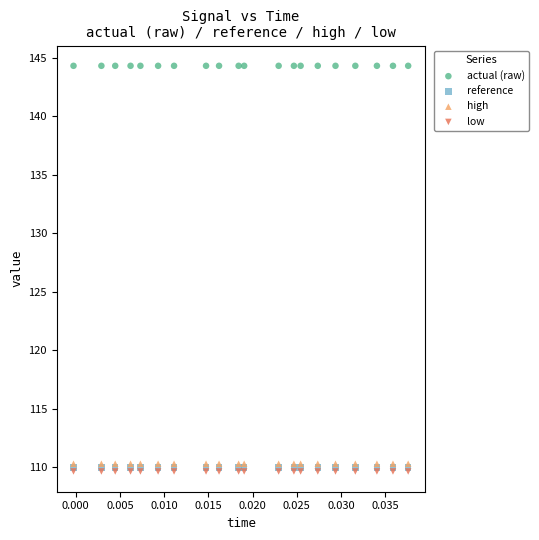

What are all the series names shown in the legend?

actual (raw), reference, high, low